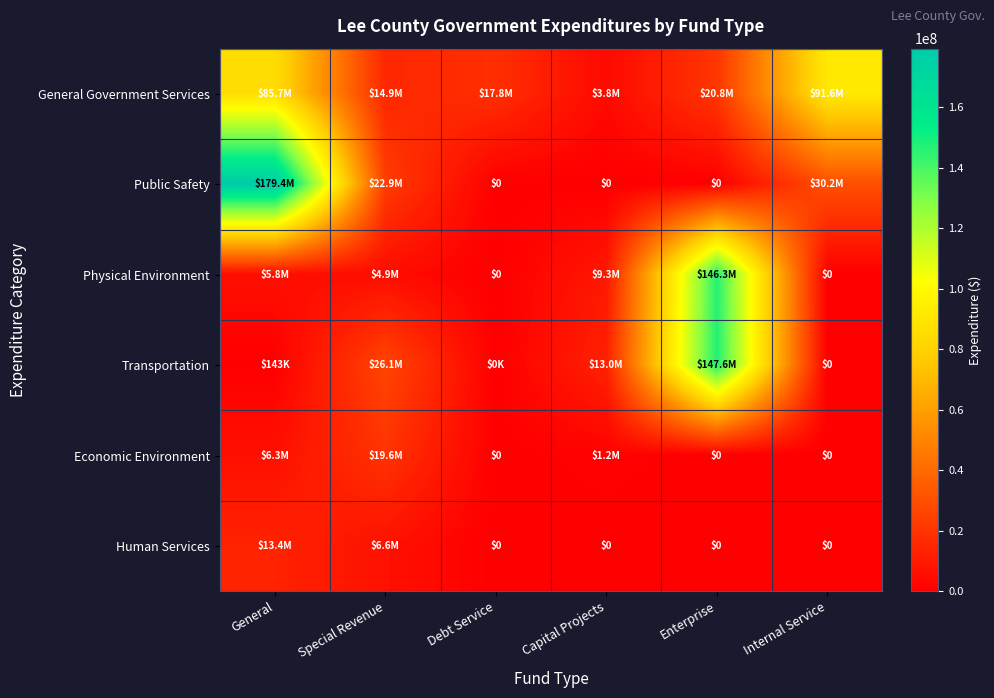

What is the difference between the maximum and minimum values in the Transportation series?

147623220